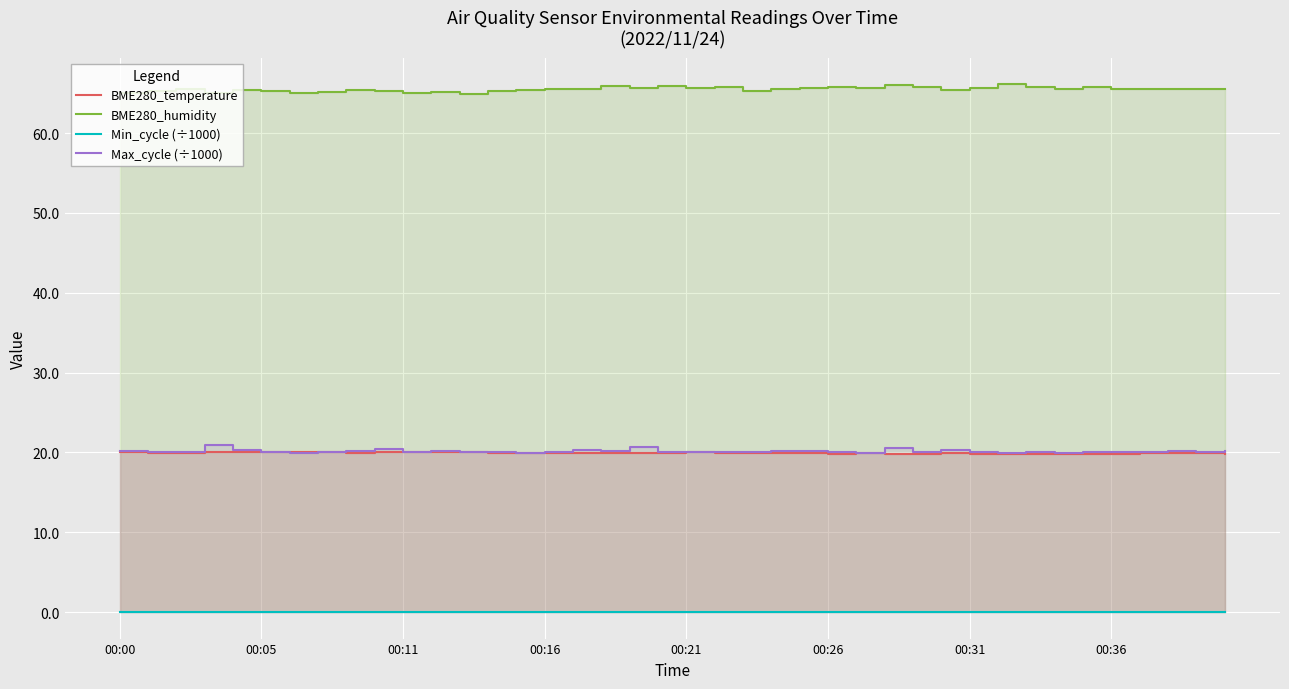

What is the highest value of the Max_cycle (÷1000) series?

21.0